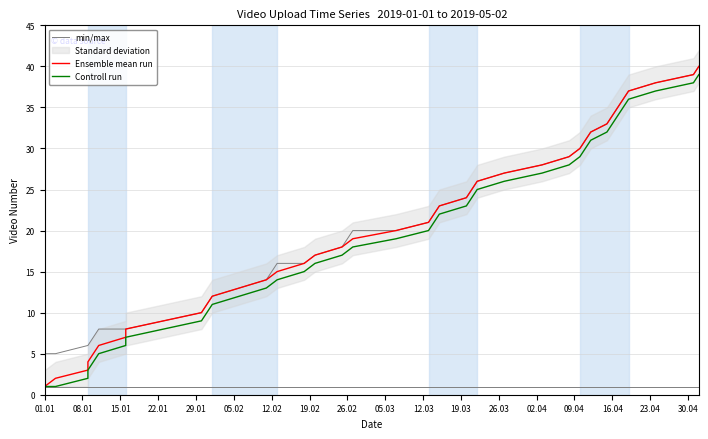

What is the difference between the maximum and minimum values in the Ensemble mean run series?

39